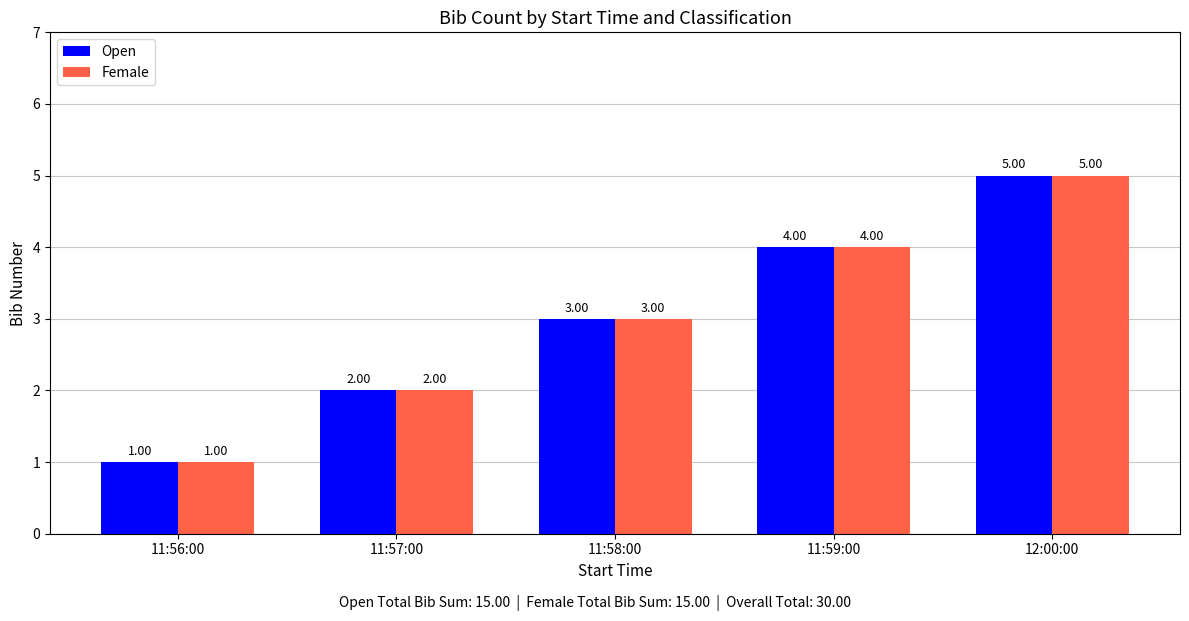

How many values in the Female series are below 3?

2